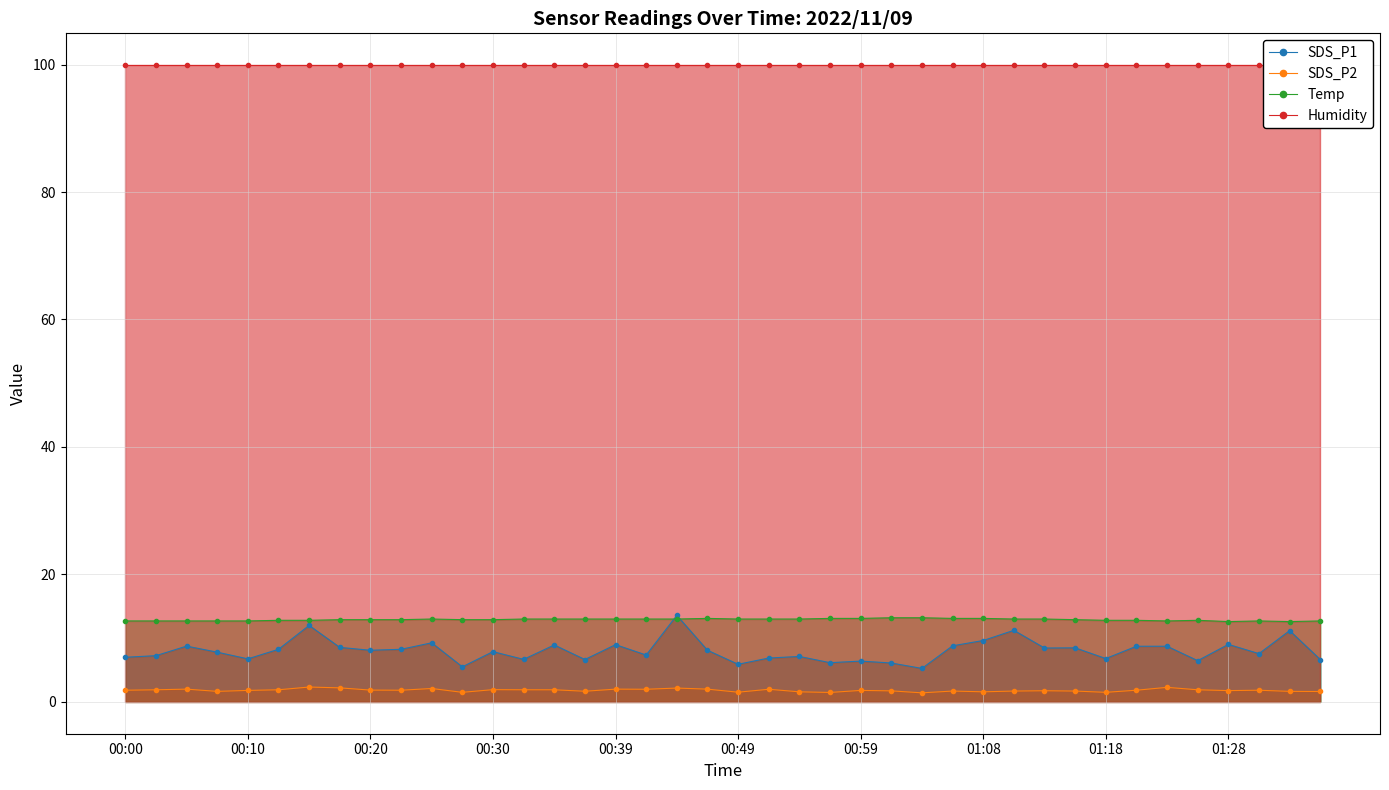

At which label does Humidity reach its minimum?

00:00